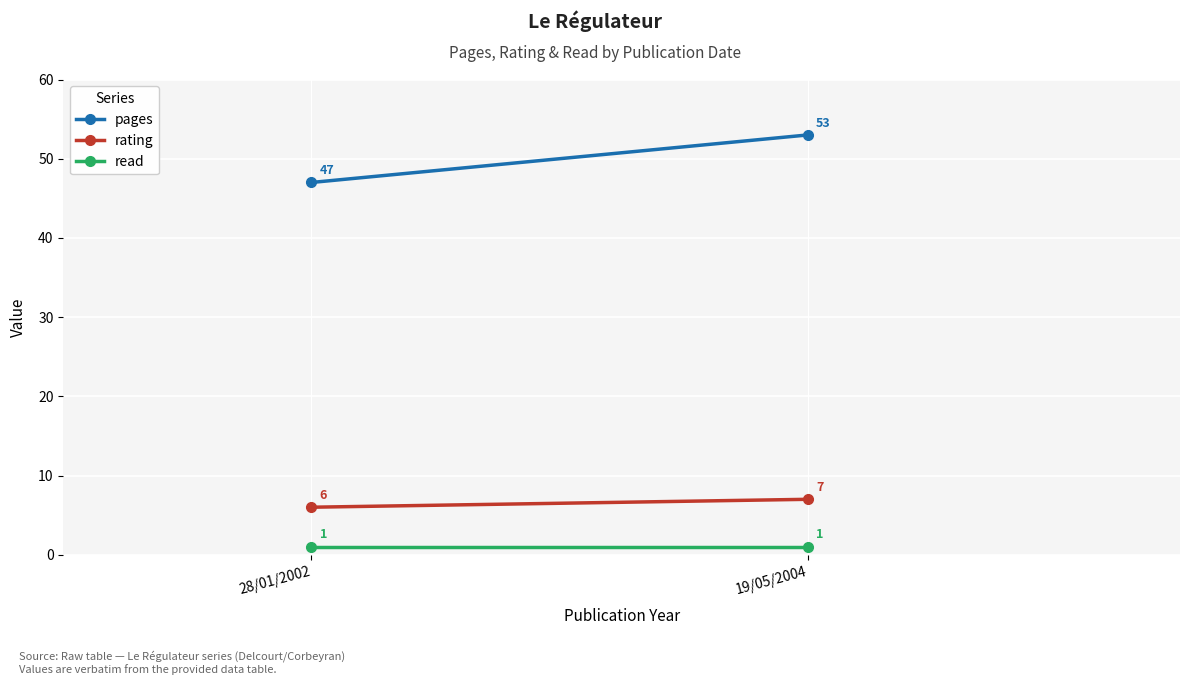

Reading left to right, what are all the values shown in this chart?

pages: 47	53
rating: 6	7
read: 1	1